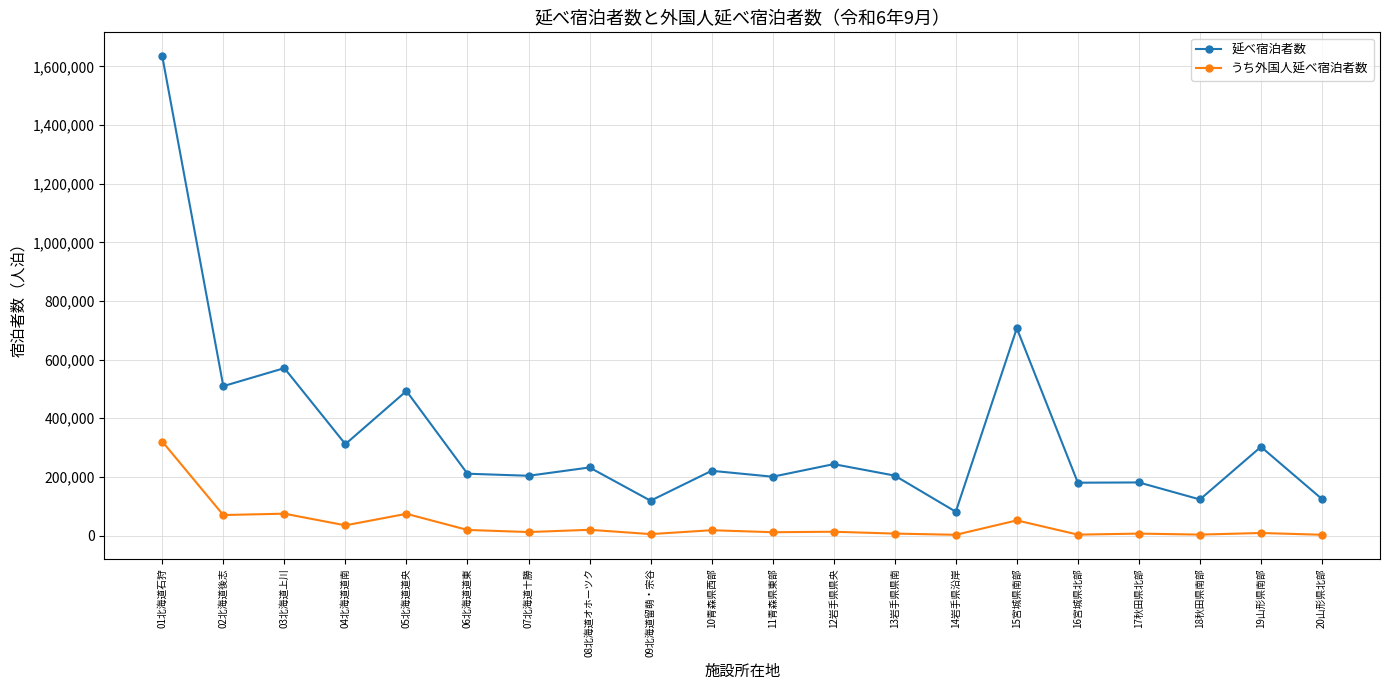

What is the lowest value of the 延べ宿泊者数 series?

81100